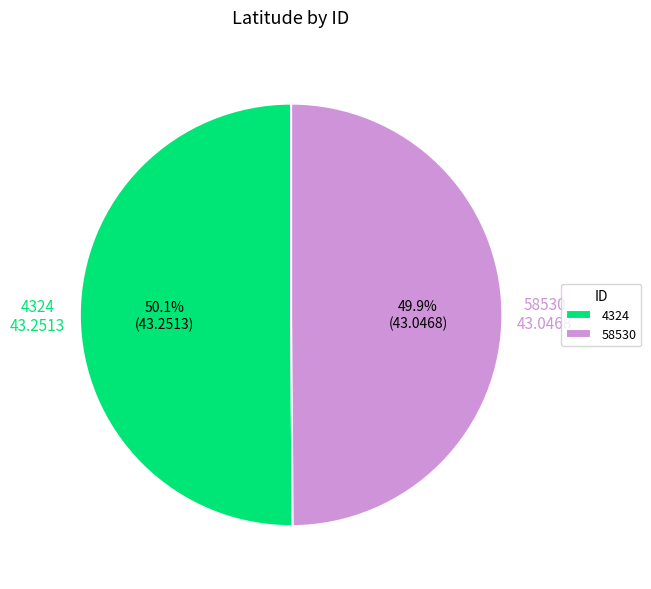

Is there a majority slice in this chart?

Yes